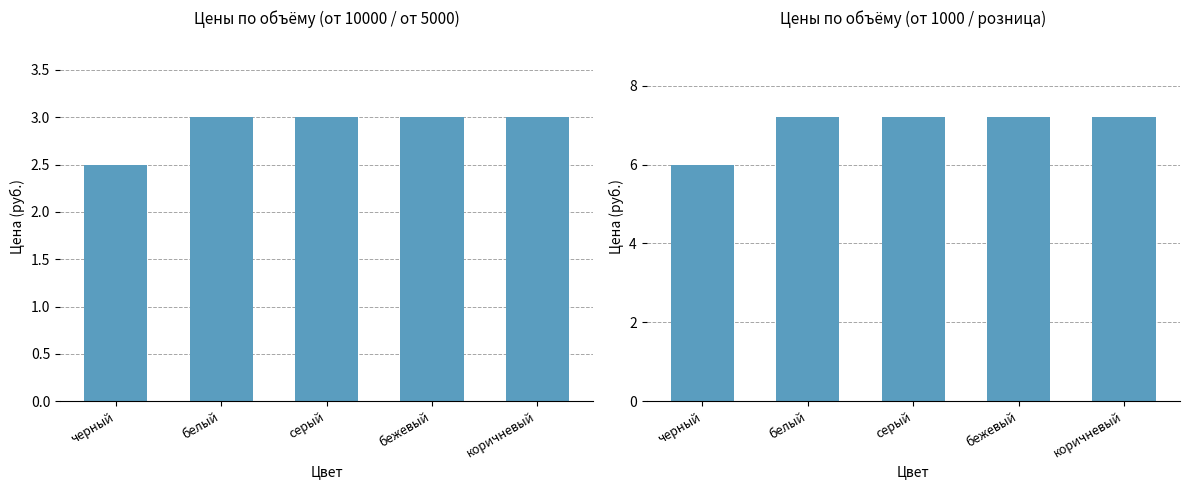

What is the greatest value displayed?

7.2